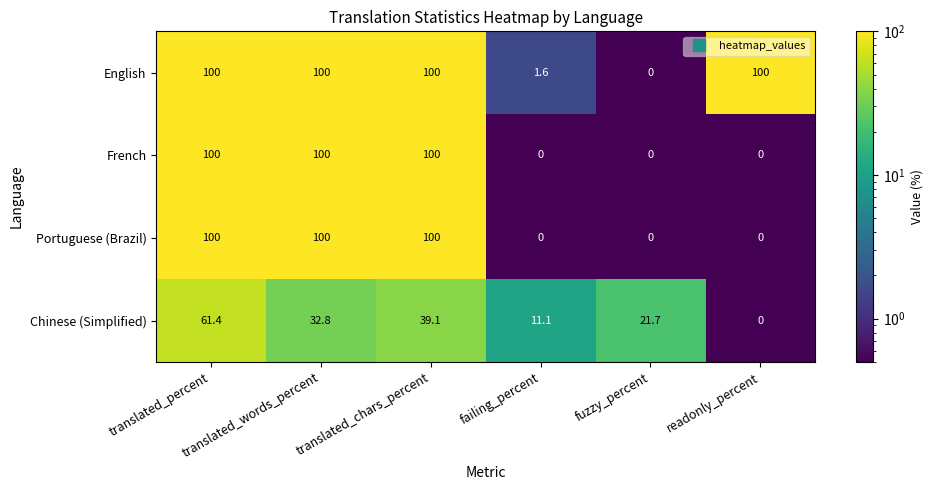

Which series has the largest total across all categories?

English